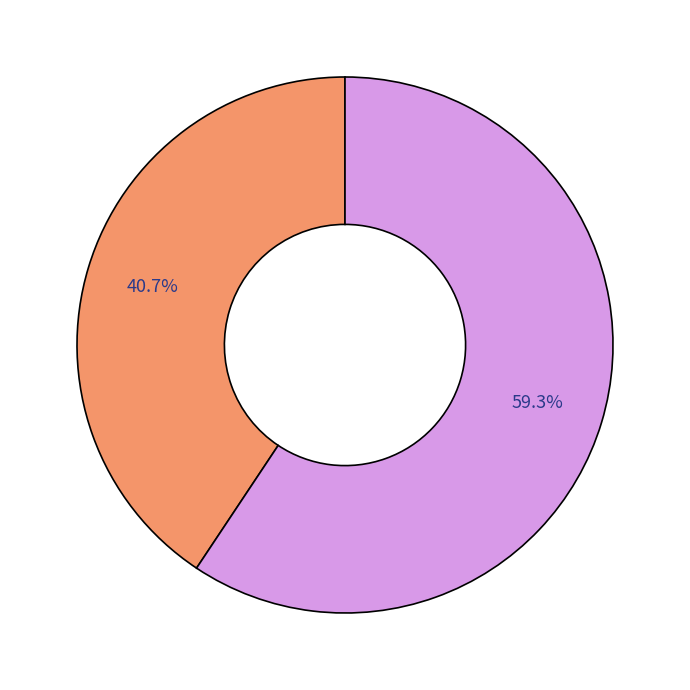

Is there any slice that represents more than half of the pie?

Yes